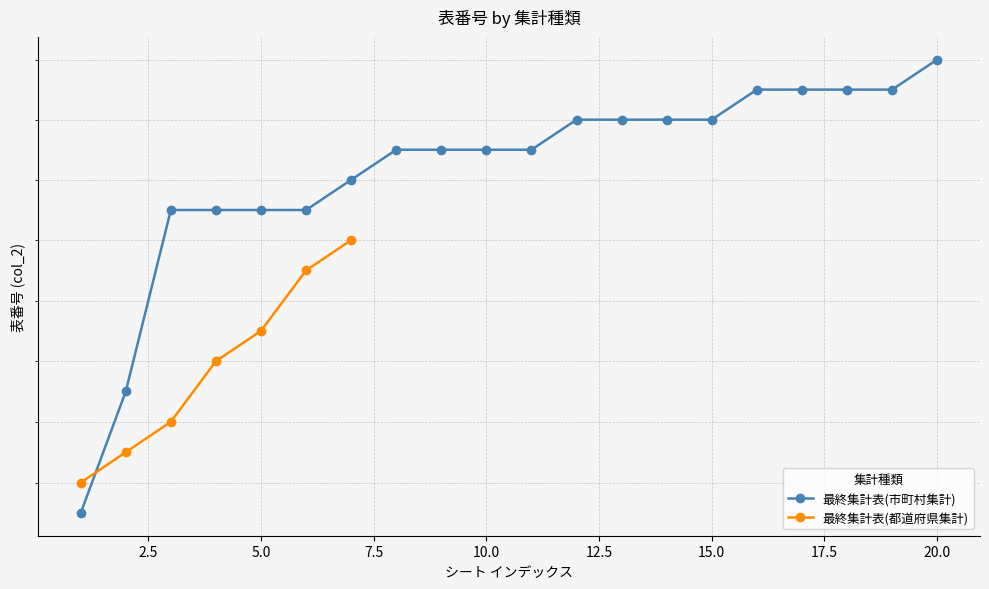

What is the difference between the maximum and minimum values?

15